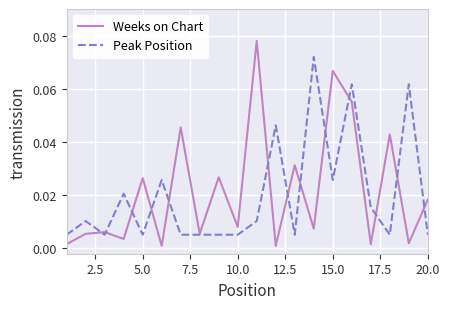

List the series in order of their peak value, lowest first.

Peak Position, Weeks on Chart